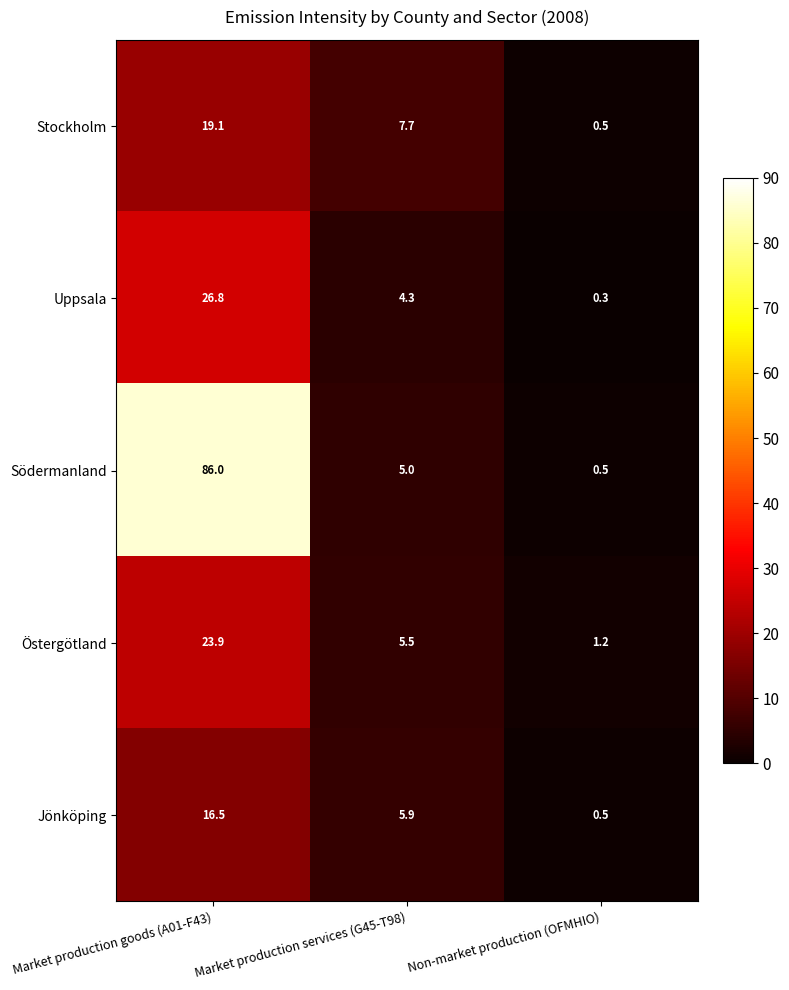

Reading left to right, list all the values displayed in this chart.

Stockholm: Market production goods (A01-F43)=19.1	Market production services (G45-T98)=7.7	Non-market production (OFMHIO)=0.5
Uppsala: Market production goods (A01-F43)=26.8	Market production services (G45-T98)=4.3	Non-market production (OFMHIO)=0.3
Södermanland: Market production goods (A01-F43)=86.0	Market production services (G45-T98)=5.0	Non-market production (OFMHIO)=0.5
Östergötland: Market production goods (A01-F43)=23.9	Market production services (G45-T98)=5.5	Non-market production (OFMHIO)=1.2
Jönköping: Market production goods (A01-F43)=16.5	Market production services (G45-T98)=5.9	Non-market production (OFMHIO)=0.5